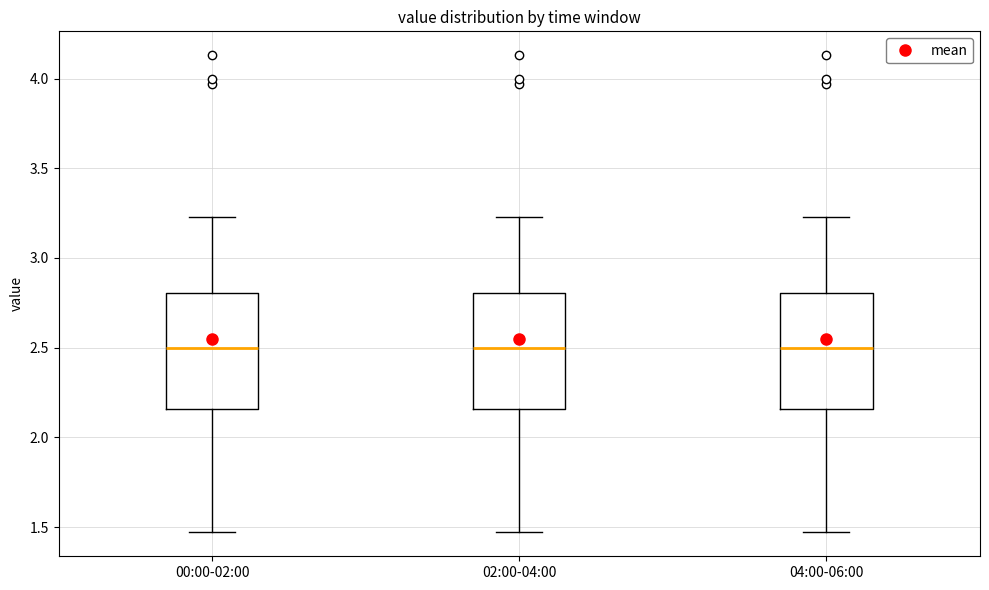

Where does the median line of the box for 00:00-02:00 sit on the y-axis? The values are not printed on the chart, so give them approximately, as read against the axis.

2.50